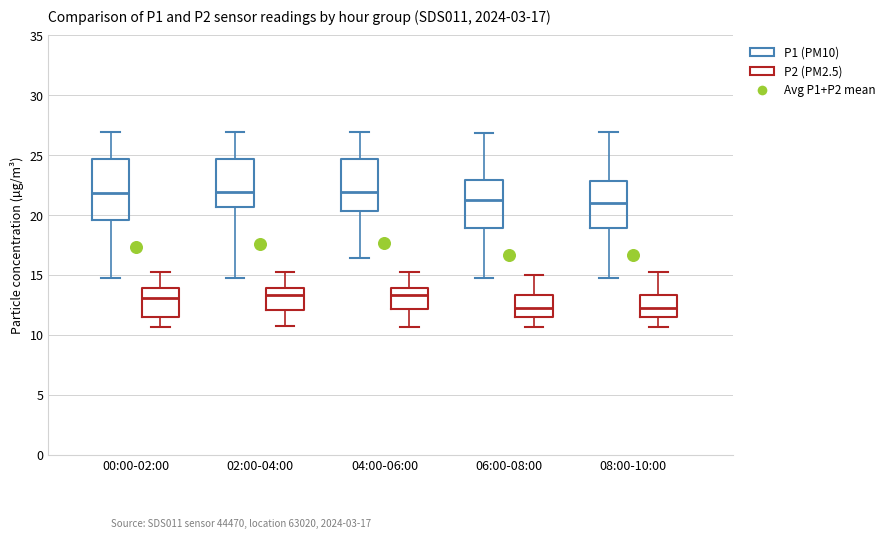

Which box is the tallest, from its lower edge to its upper edge?

00:00-02:00 (P1 (PM10))